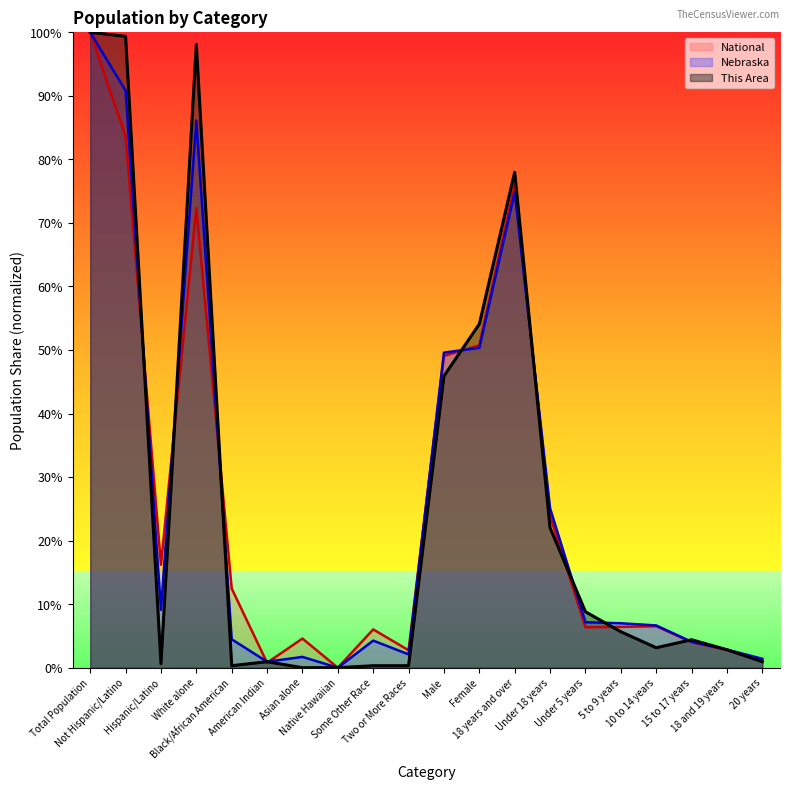

In Nebraska, how many points are lower than both neighbors (excluding endpoints)?

4